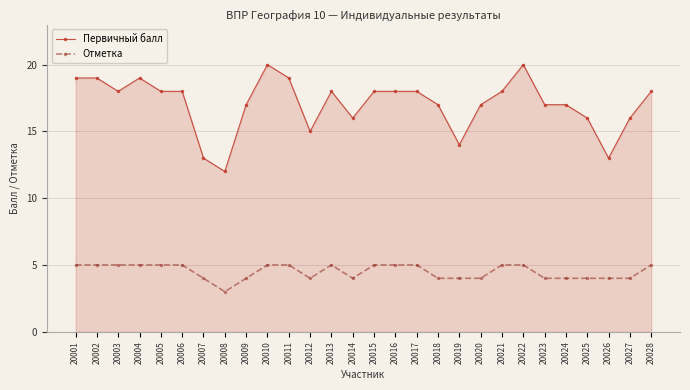

True or false: Отметка has more than 0 points higher than both neighbors.

True